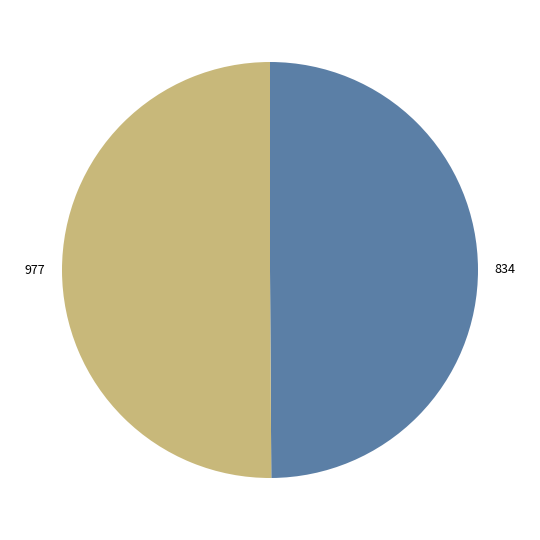

Approximately how many times larger is the value at 977 compared to 834?

1.0